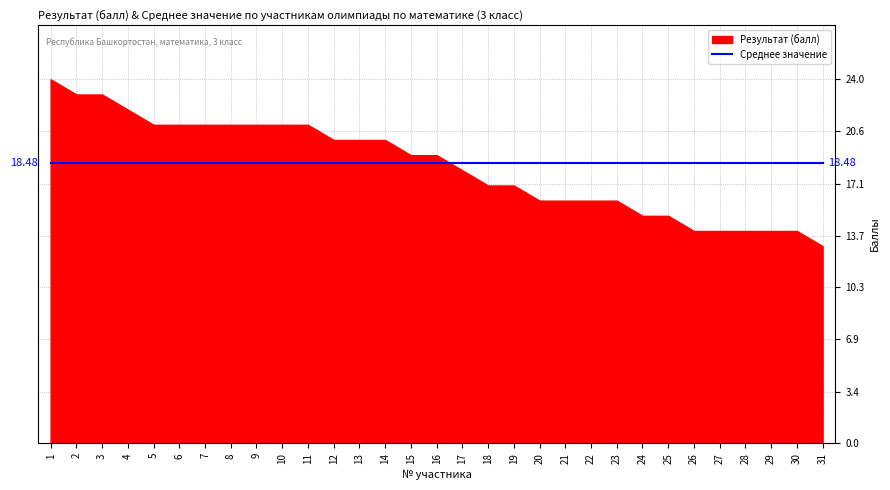

Which has a higher value, 16 or 31?

16